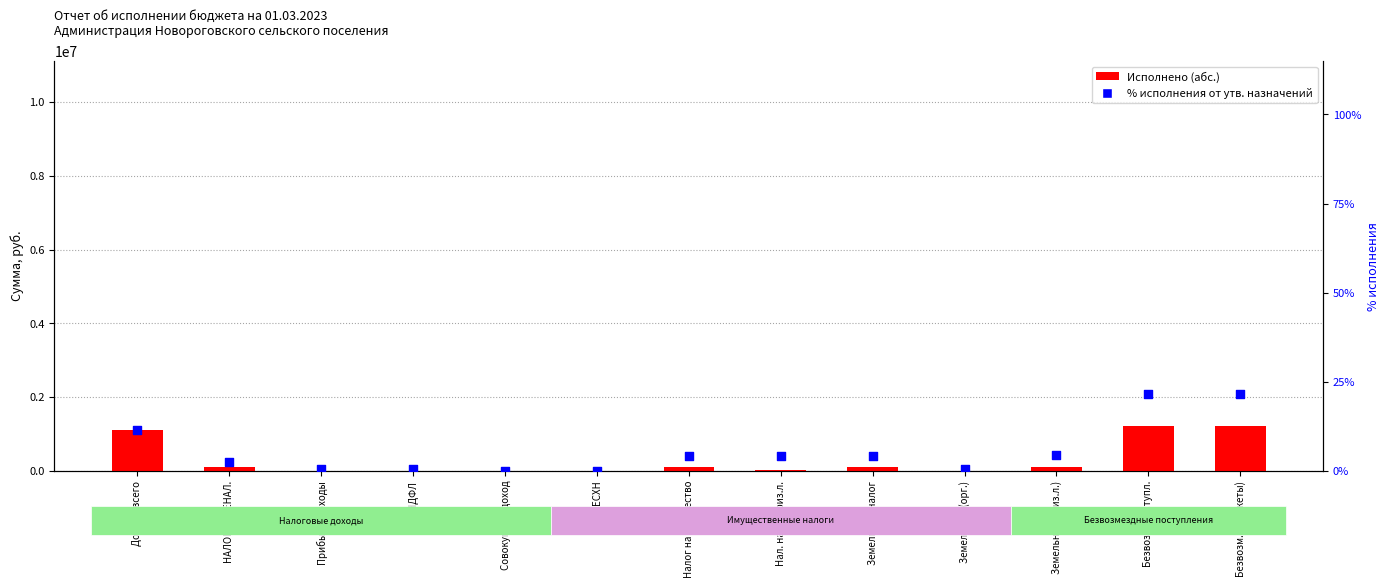

Is the value of Исполнено (абс.) at Безвозм. поступл. greater than the value of % от утв. назначений at Безвозм. поступл.?

Yes